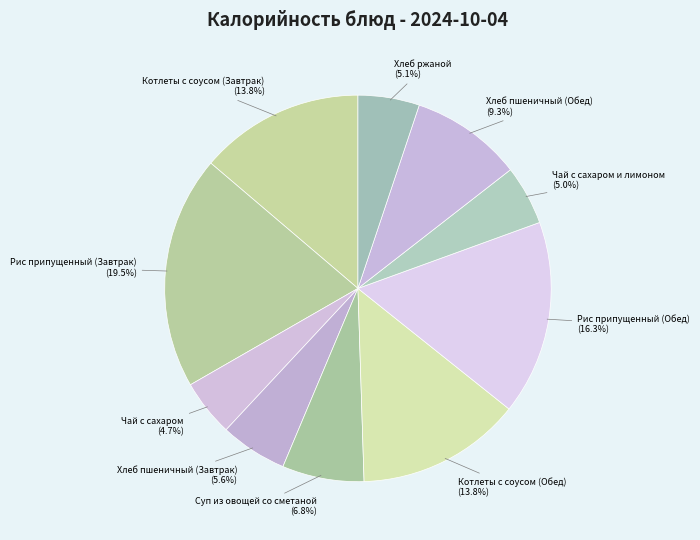

Which slice is the largest?

Рис припущенный (Завтрак)